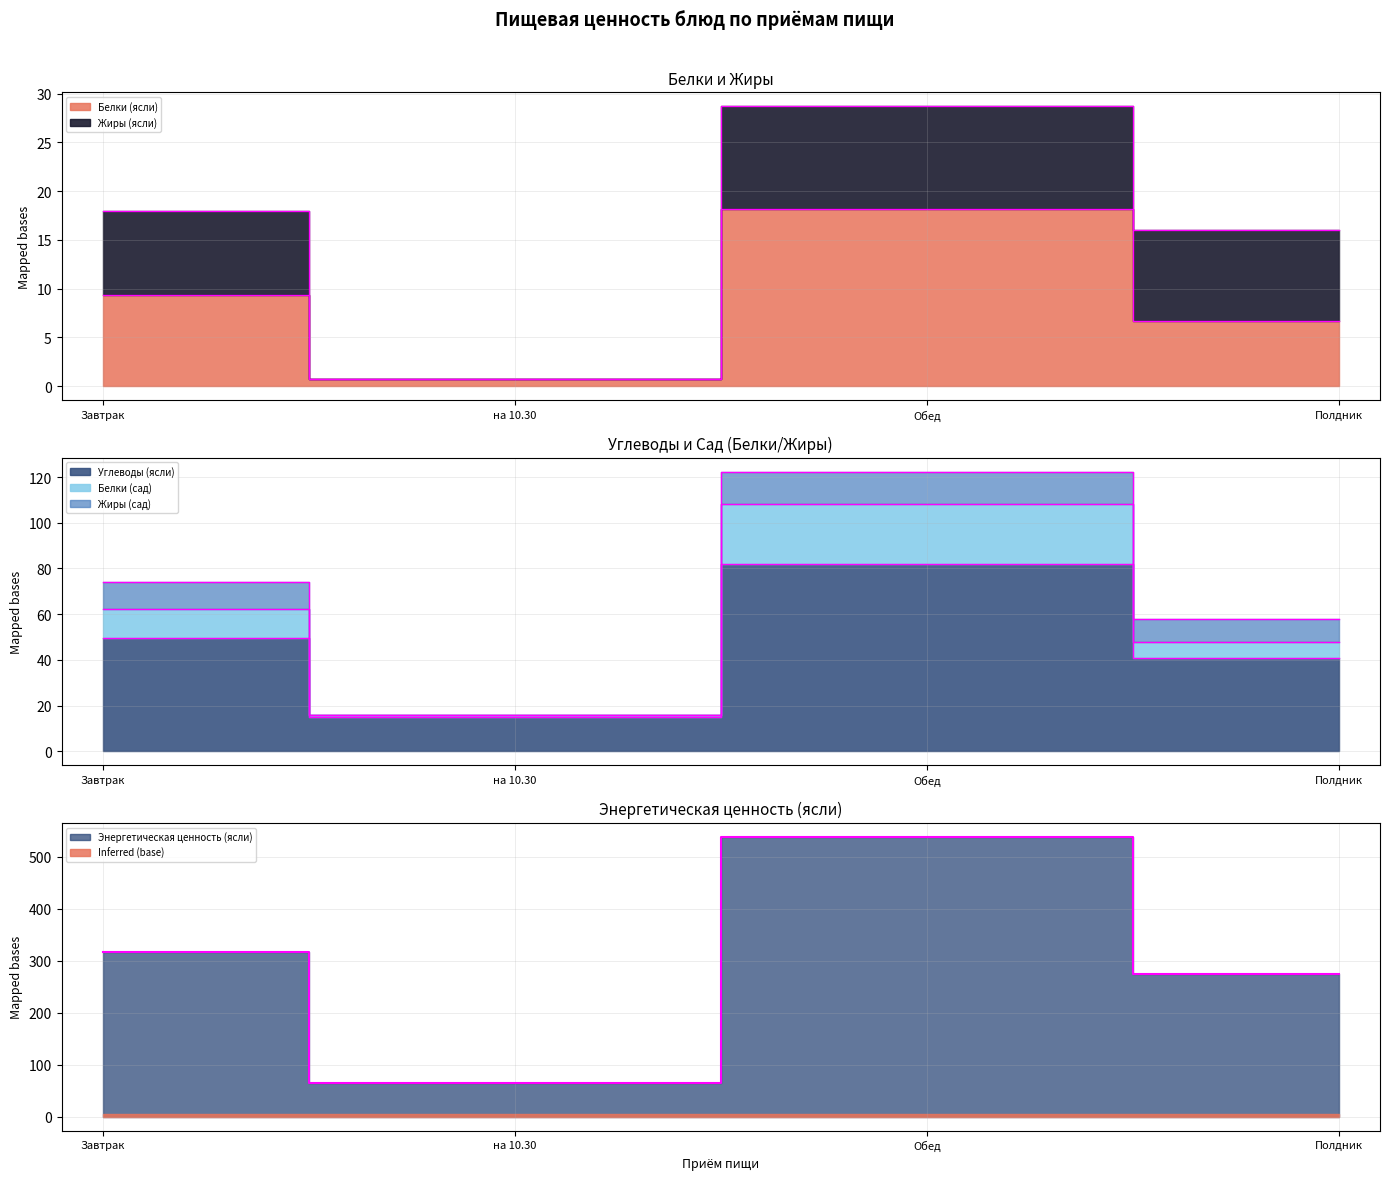

How many lines are shown in the chart?

4